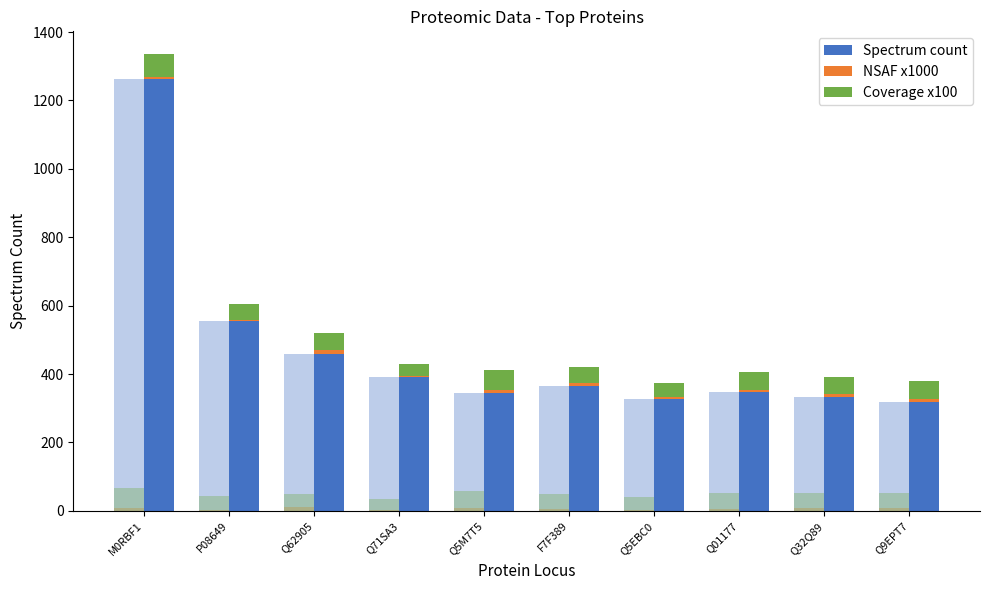

What is the lowest value of the Coverage x100 series?

36.2